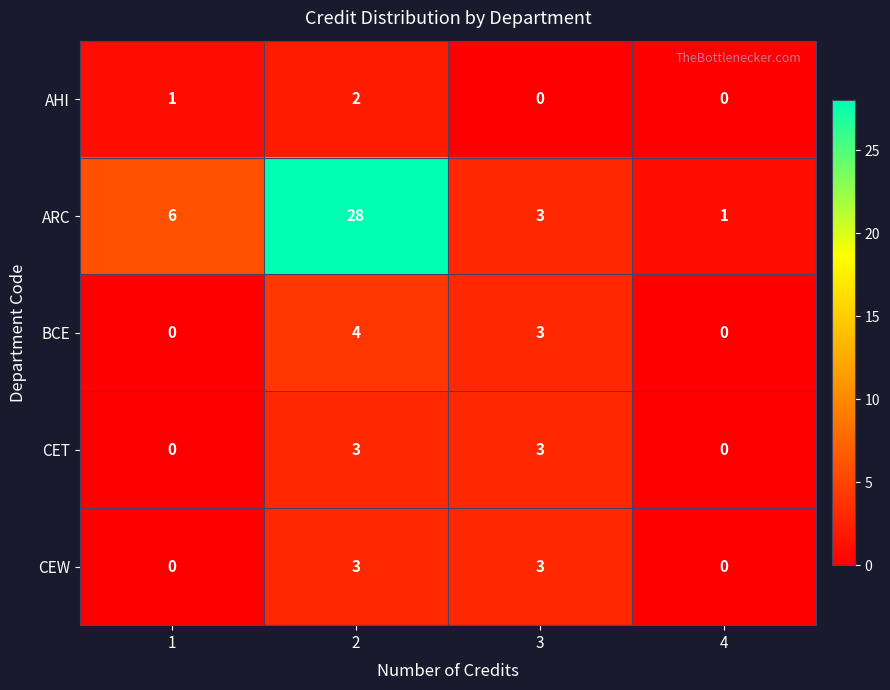

Is the value of ARC at 4 greater than the value of AHI at 2?

No